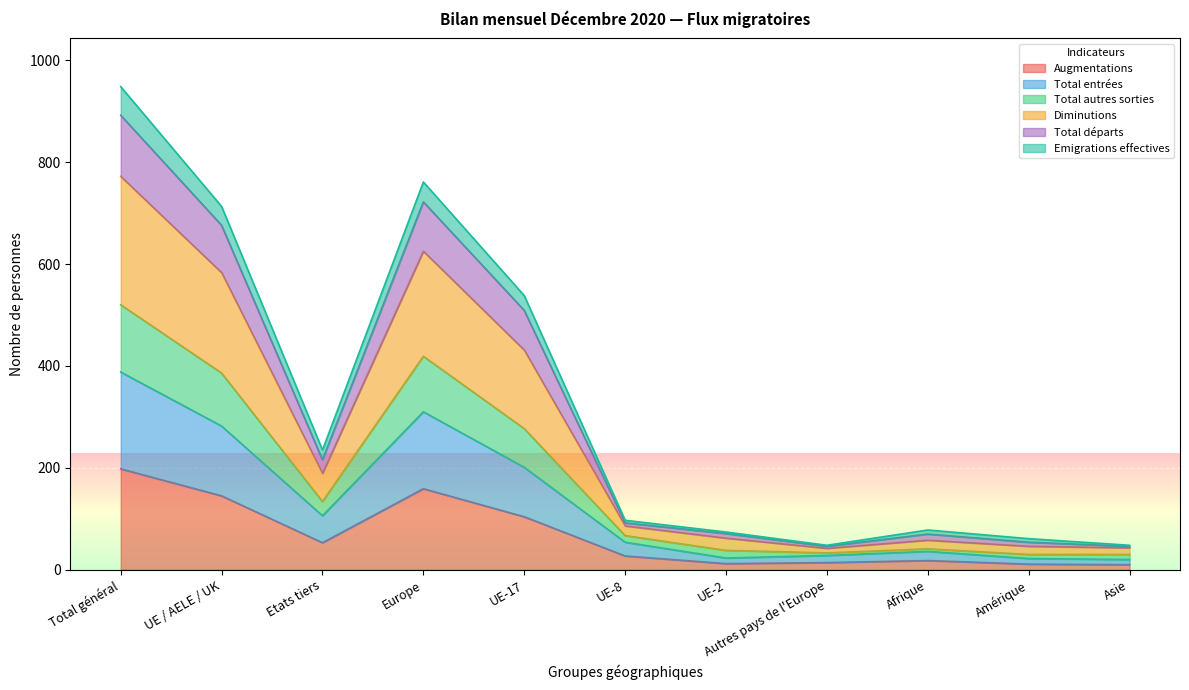

Which series changed the most between Autres pays de l'Europe and Afrique?

Diminutions